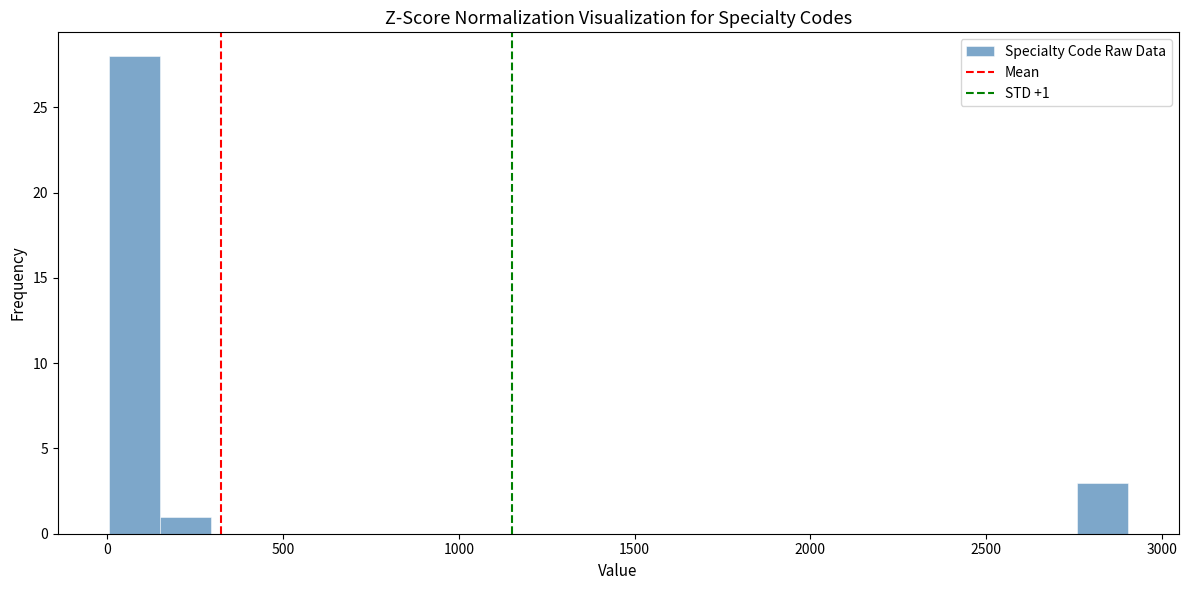

Read against the x-axis, roughly where is the centre of the tallest bar?

100